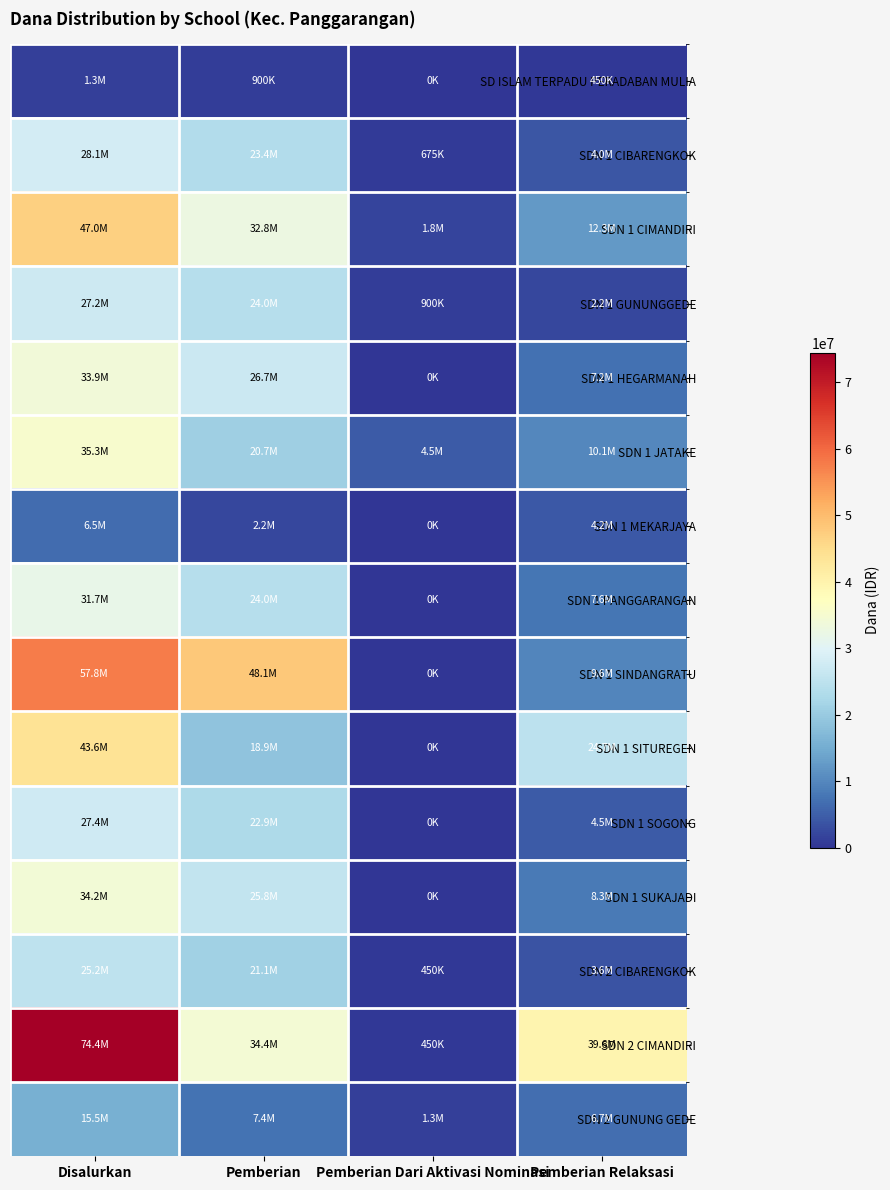

What is the total value across all series at Pemberian?

333900000